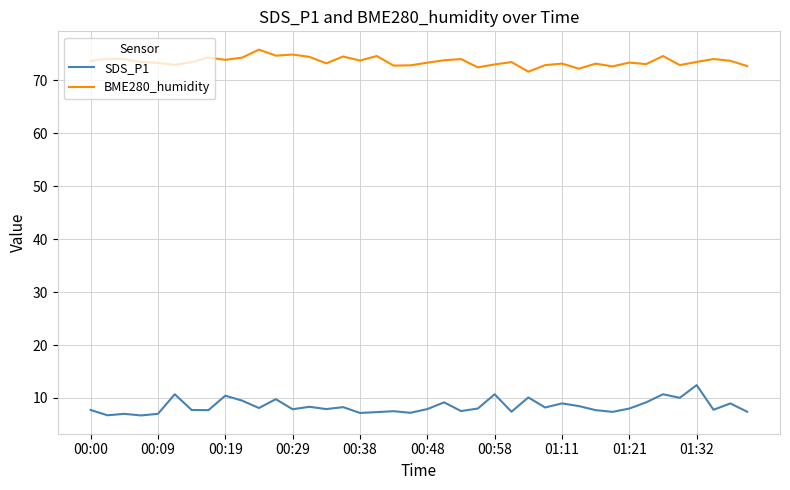

What is the maximum value for BME280_humidity?

75.8